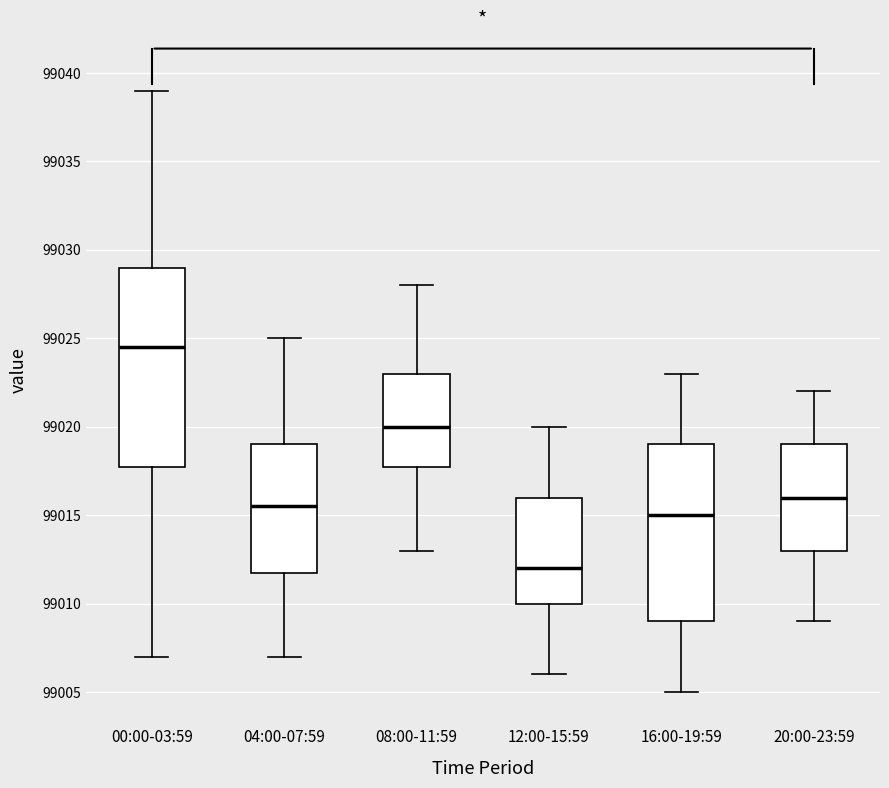

Which box is the tallest, from its lower edge to its upper edge?

00:00-03:59